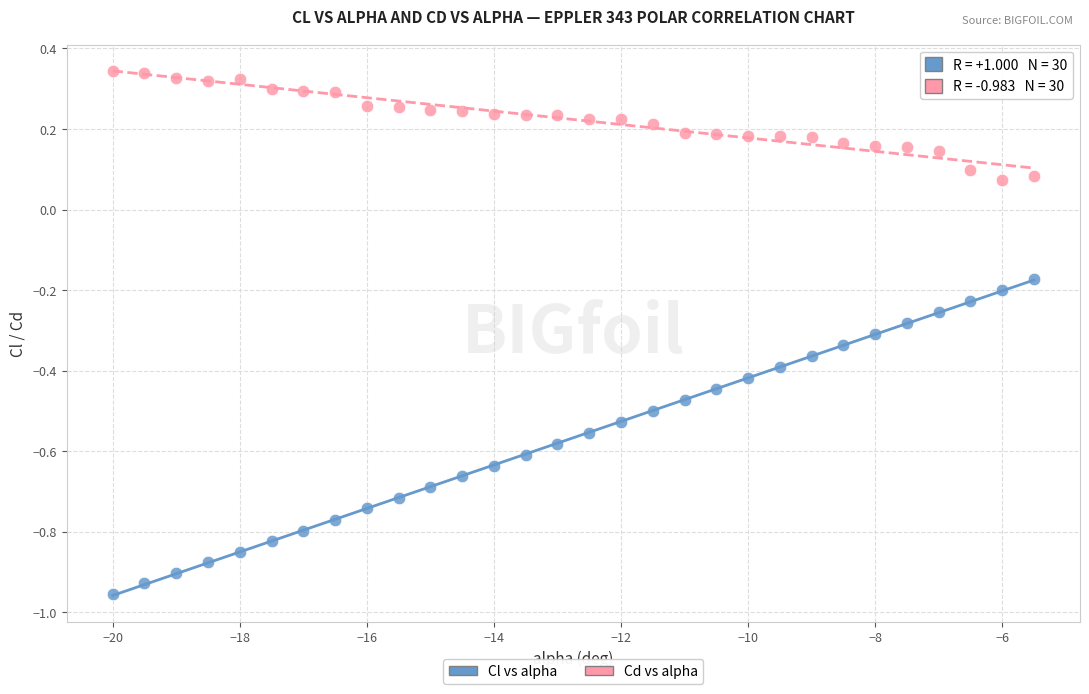

Across all data points, what is the range of X values (max minus min)?

14.5